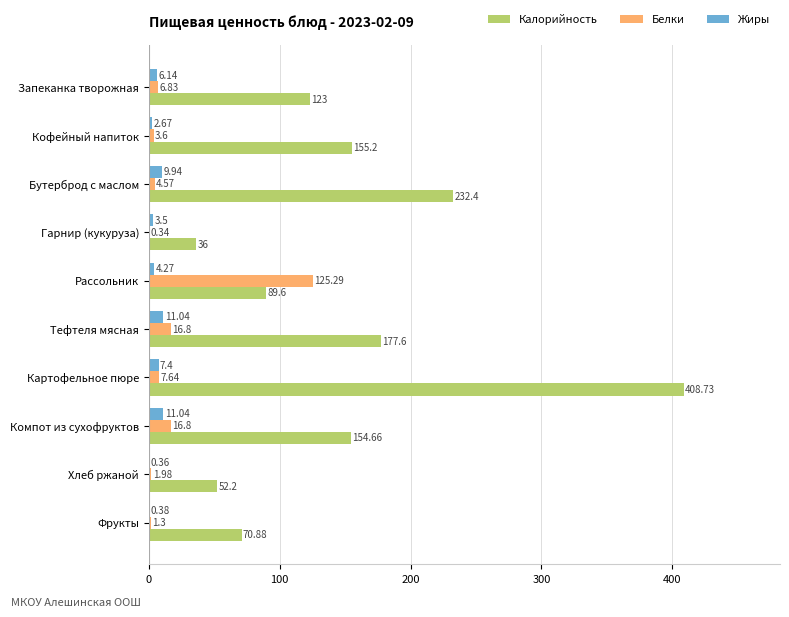

Which series has the largest total across all categories?

Калорийность